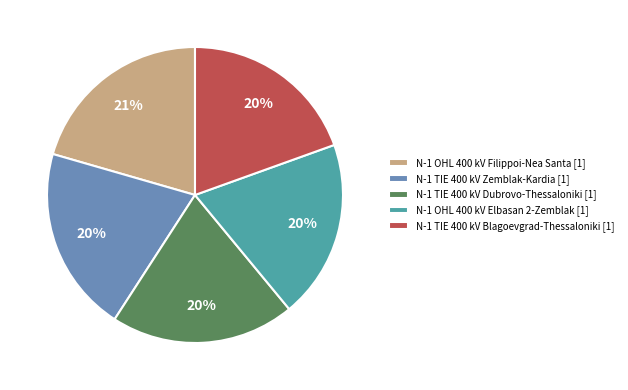

Do N-1 OHL 400 kV Elbasan 2-Zemblak [1] and N-1 OHL 400 kV Filippoi-Nea Santa [1] together represent more than half of the pie?

No